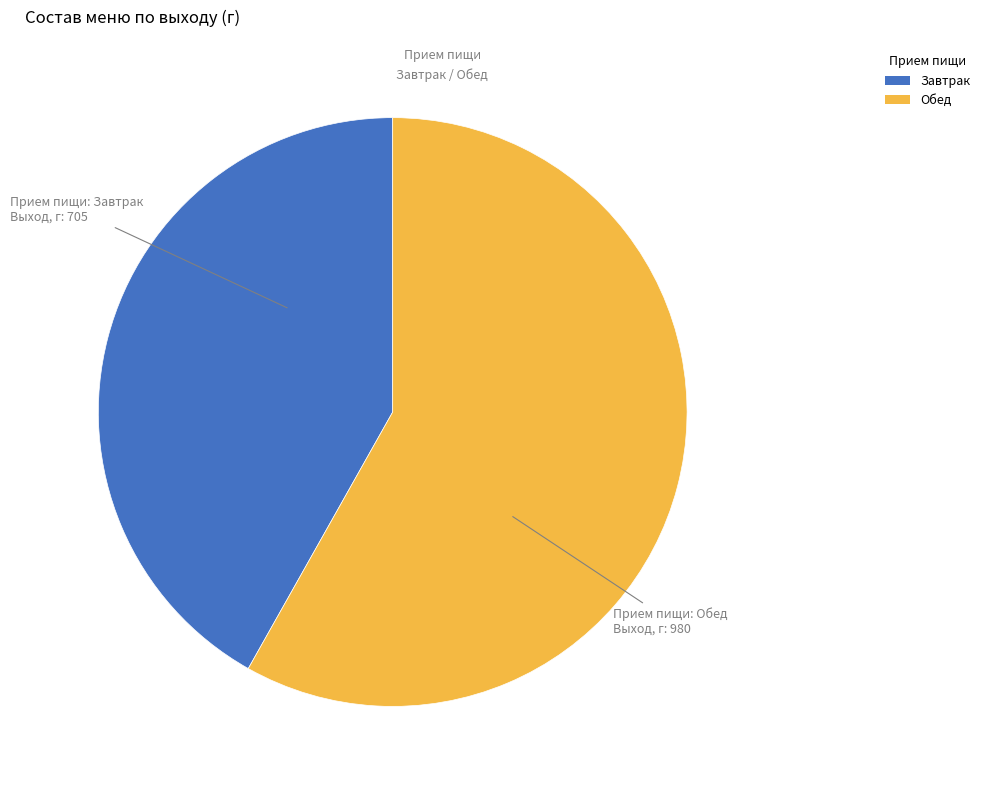

Is there any slice that represents more than half of the pie?

Yes